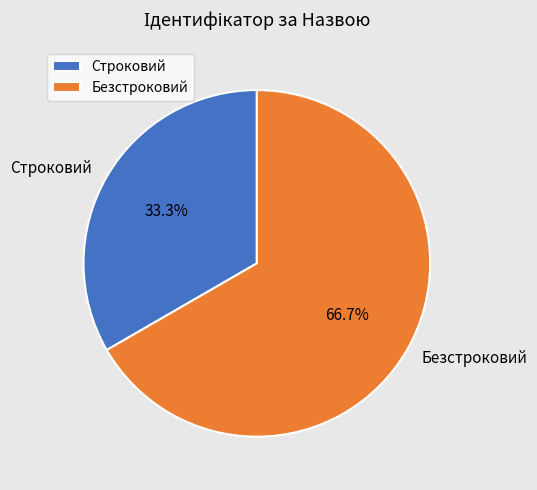

Which category accounts for the majority?

Безстроковий